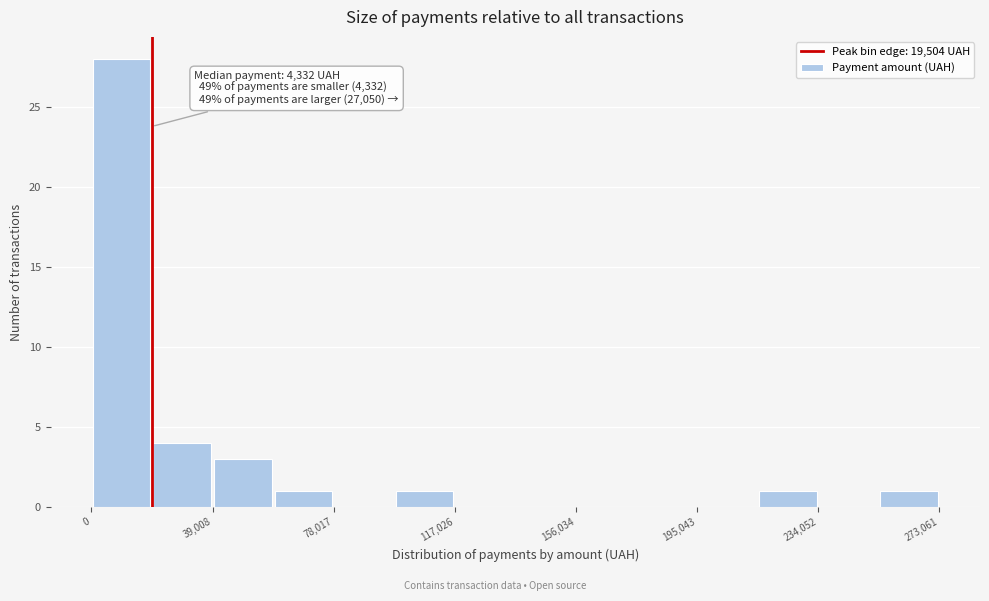

Around what value on the x-axis is the tallest bar? Give the approximate position of its centre, as read against the axis.

10000